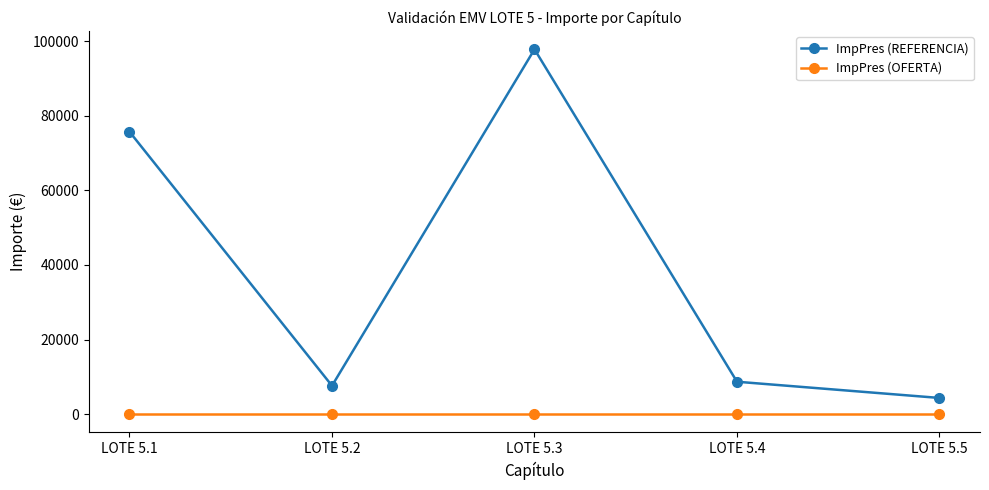

Where is the first local minimum for ImpPres (REFERENCIA)?

LOTE 5.2